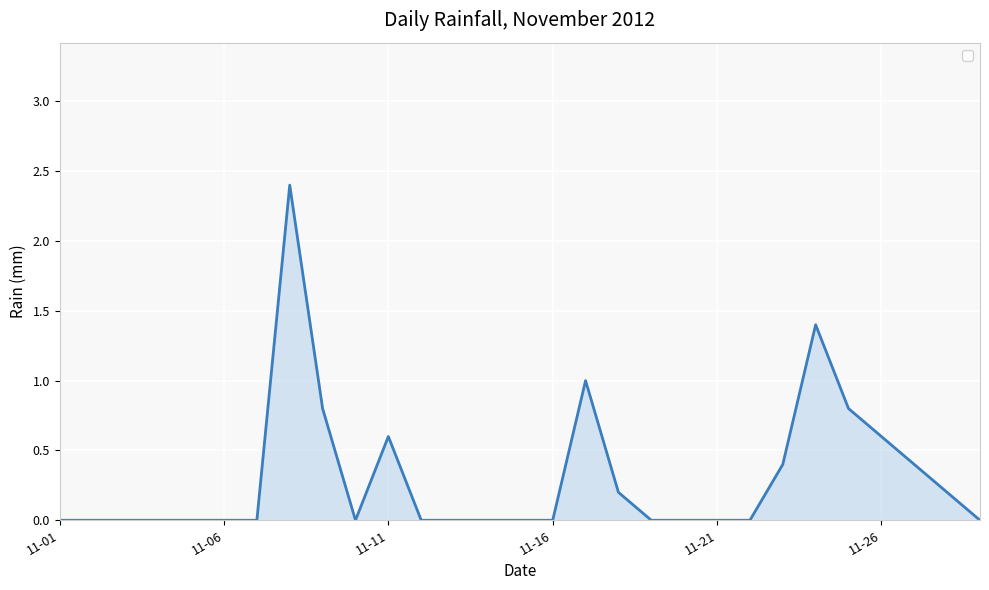

At which label is the value closest to 1?

16